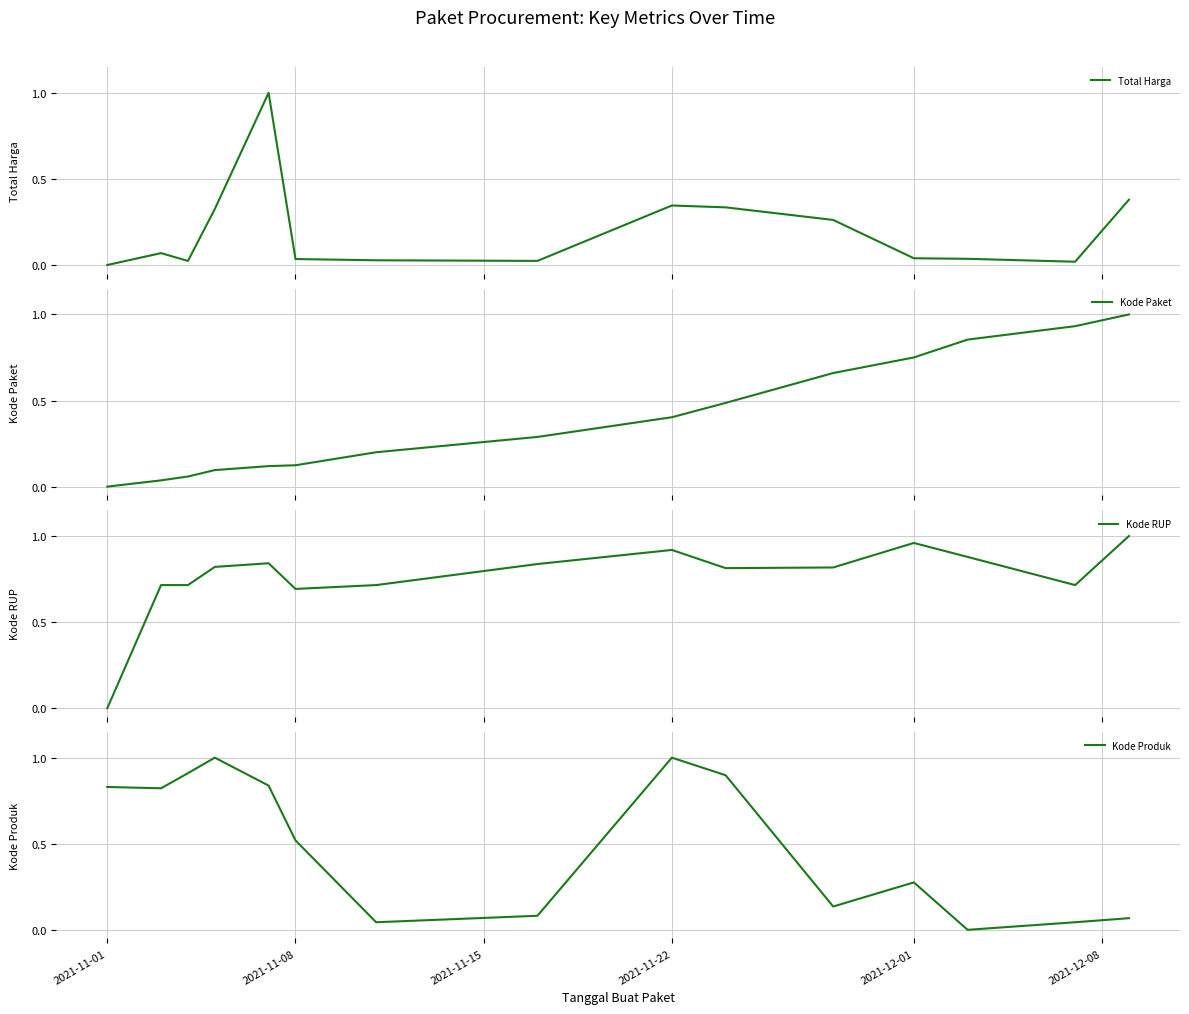

Reading right to left, what are all the values shown in this chart?

Total Harga: 0.4	0.0	0.0	0.0	0.3	0.3	0.3	0.0	0.0	0.0	1.0	0.3	0.0	0.1	0.0
Kode Paket: 1.0	0.9	0.9	0.8	0.7	0.5	0.4	0.3	0.2	0.1	0.1	0.1	0.1	0.0	0.0
Kode RUP: 1.0	0.7	0.9	1.0	0.8	0.8	0.9	0.8	0.7	0.7	0.8	0.8	0.7	0.7	0.0
Kode Produk: 0.1	0.0	0.0	0.3	0.1	0.9	1.0	0.1	0.0	0.5	0.8	1.0	0.9	0.8	0.8